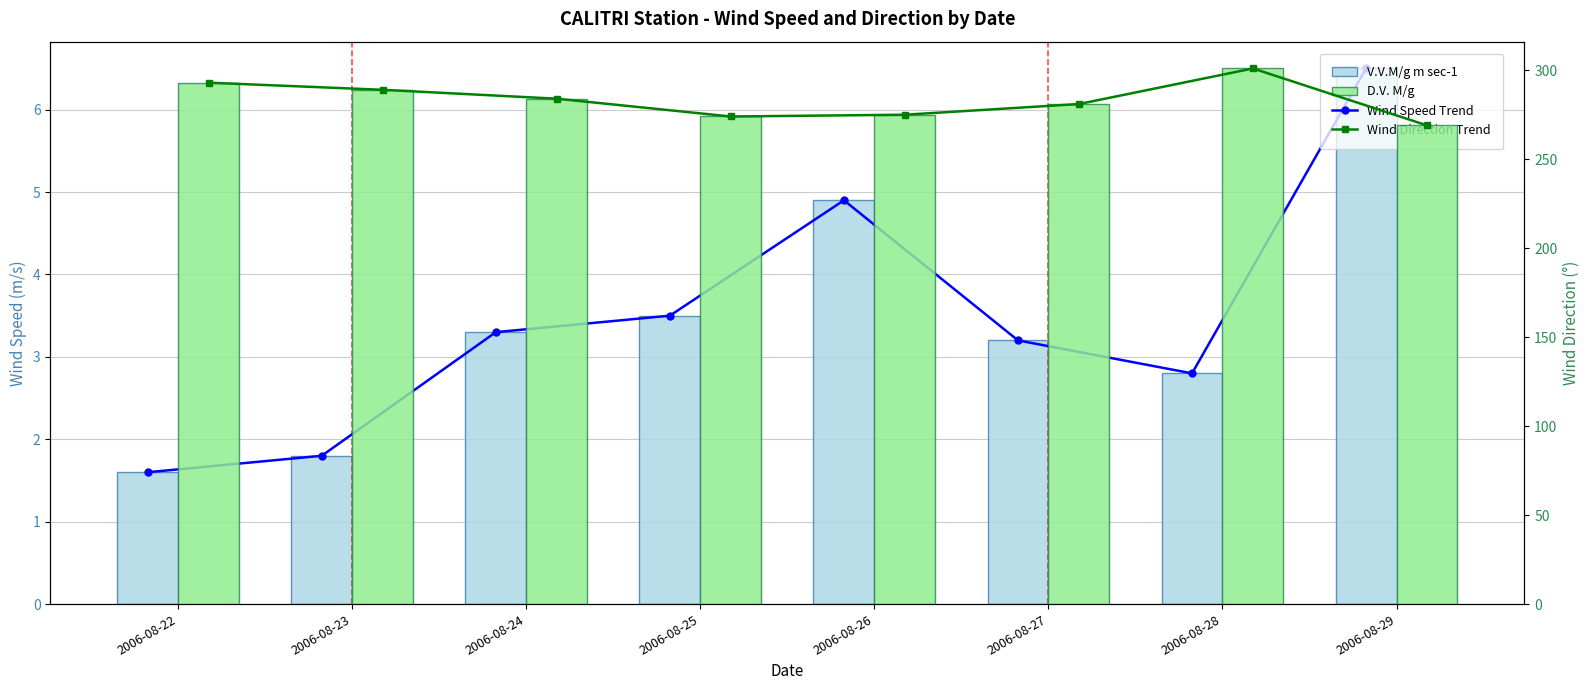

Which has a higher value, 2006-08-27 or 2006-08-25?

2006-08-25